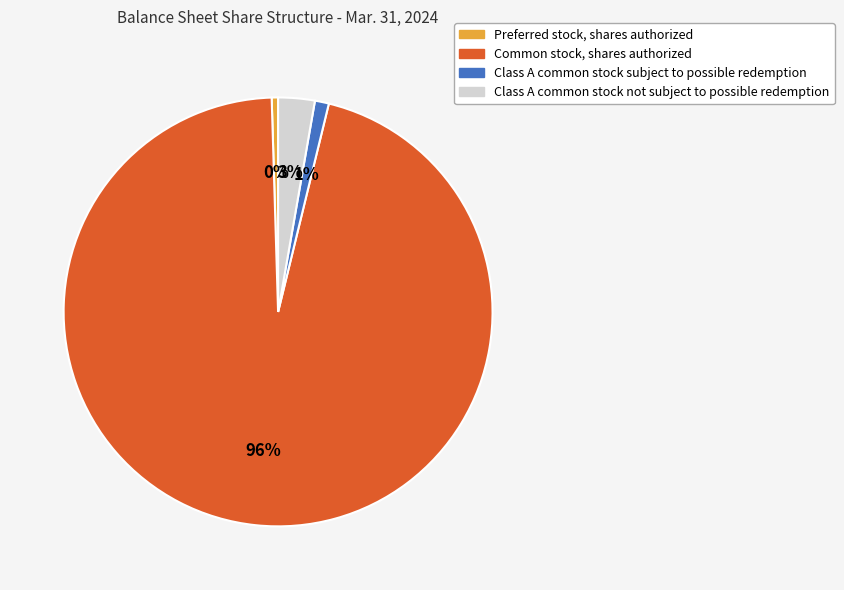

Do Common stock, shares authorized and Class A common stock subject to possible redemption together represent more than half of the pie?

Yes